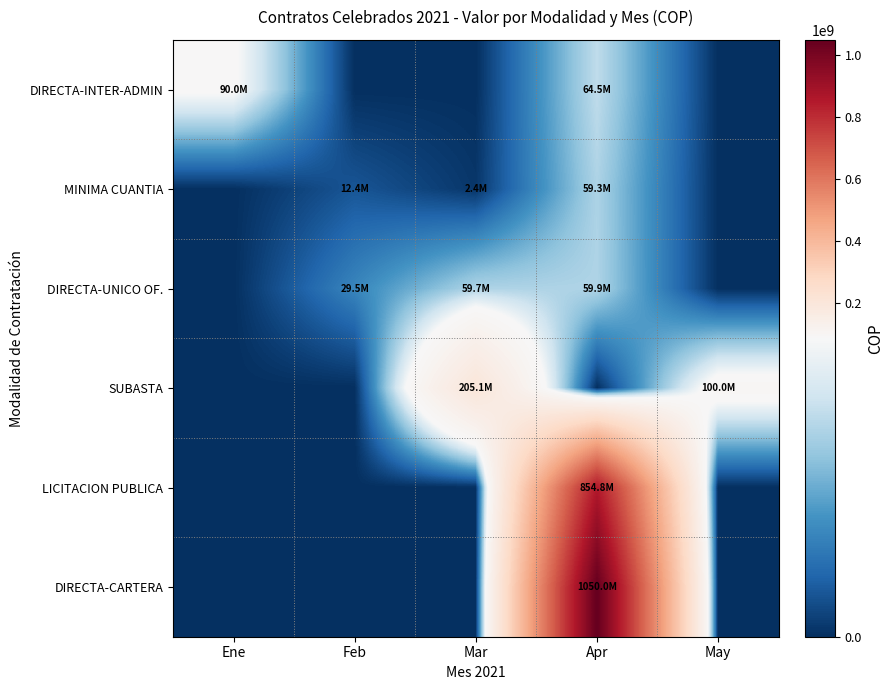

What is the greatest value displayed?

1050000000